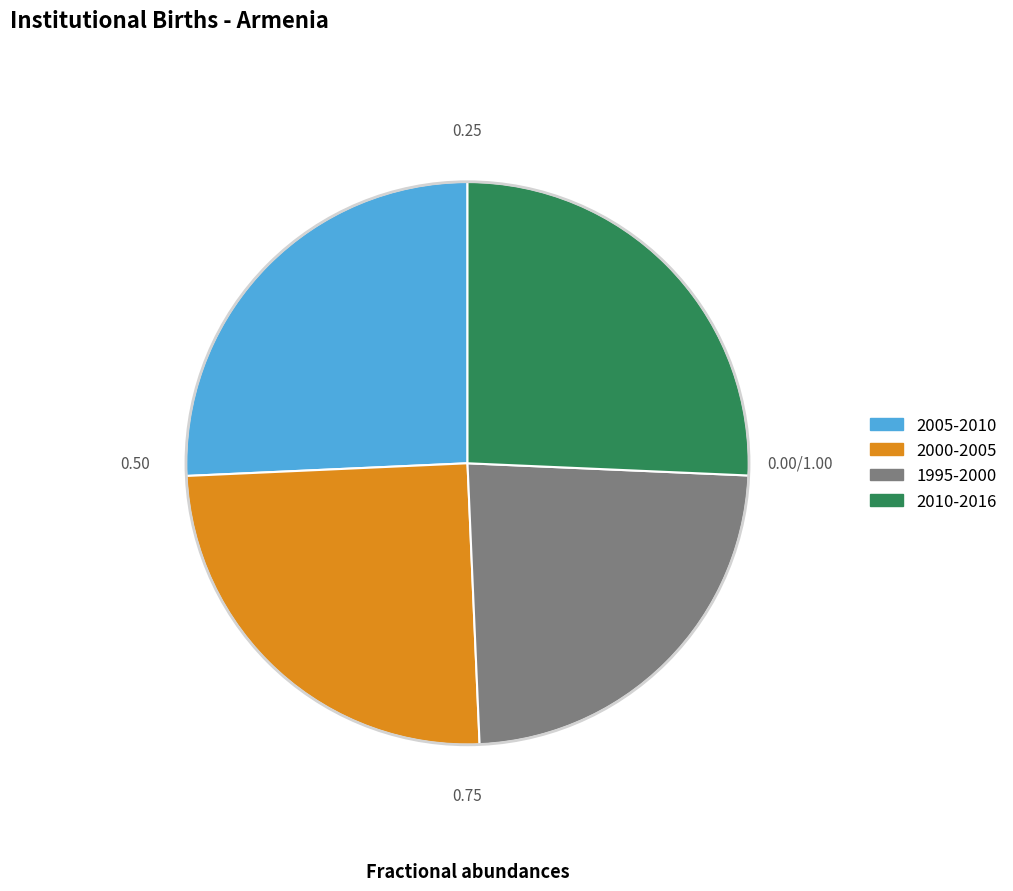

Is it true that 1995-2000 is 11% of the pie?

False